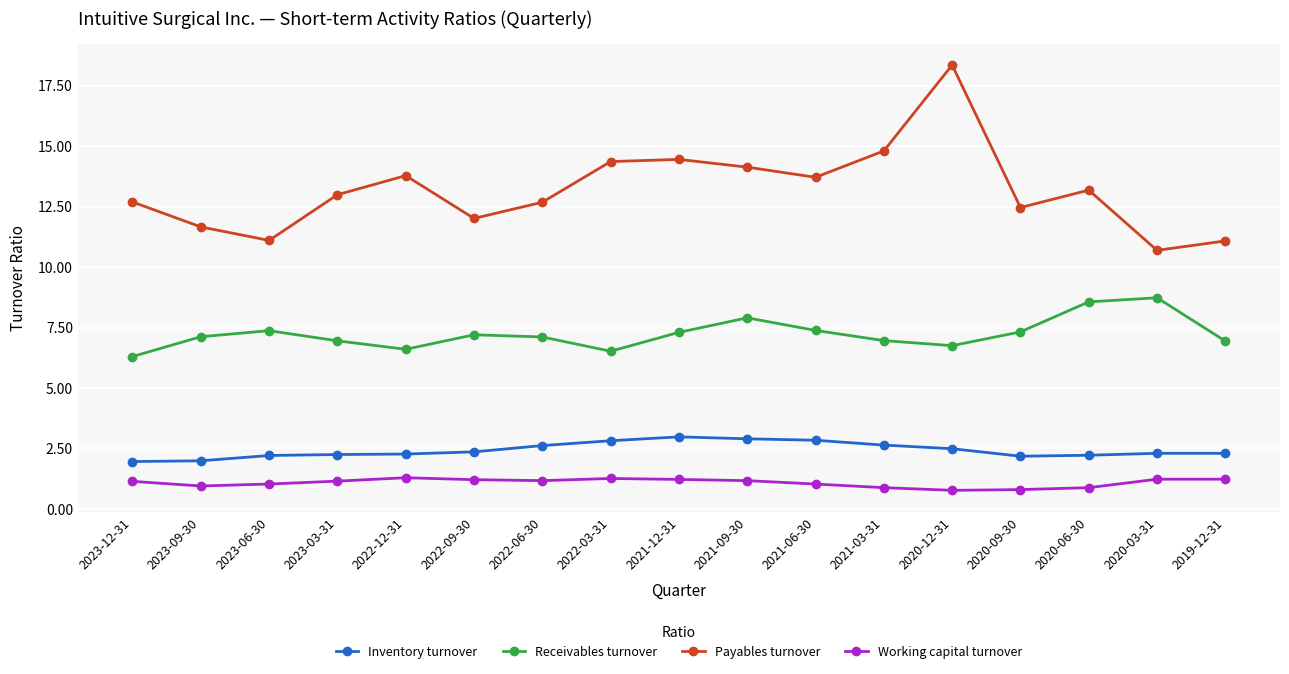

What is the difference between the Working capital turnover values at 2022-03-31 and 2023-03-31?

0.1